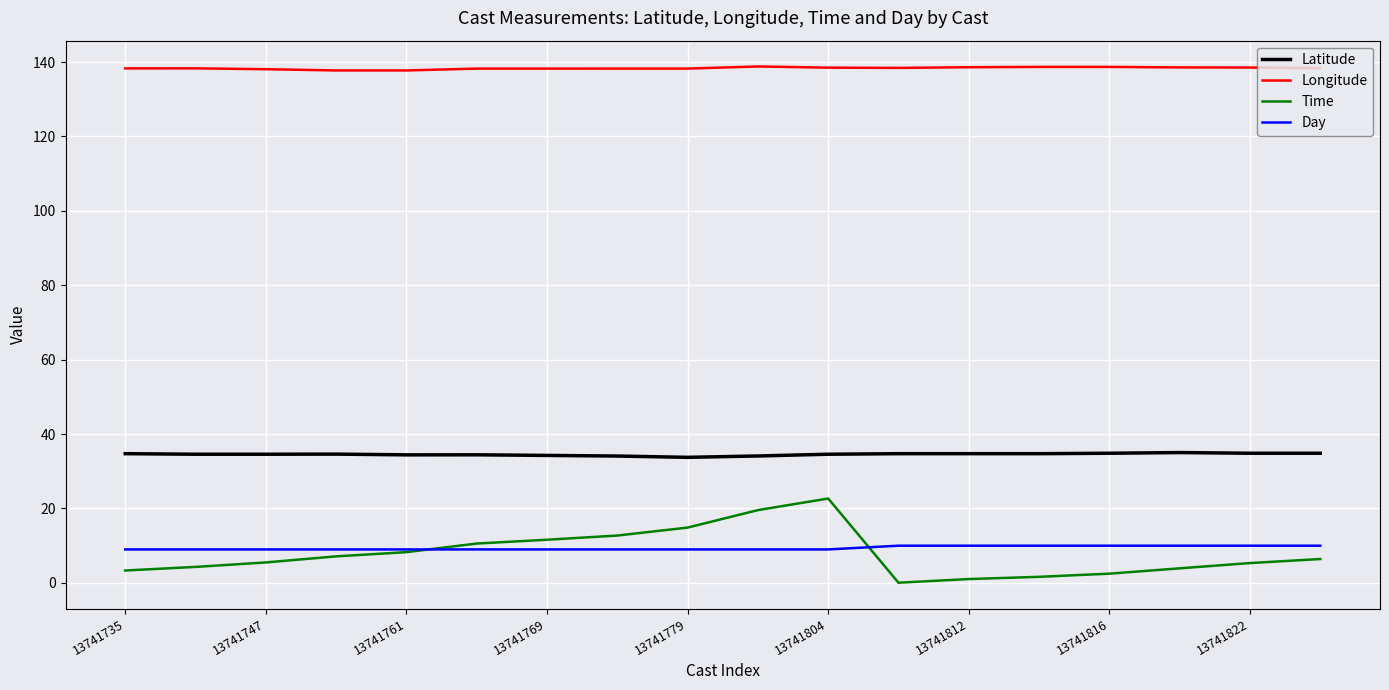

What is the lowest value of the Longitude series?

137.7